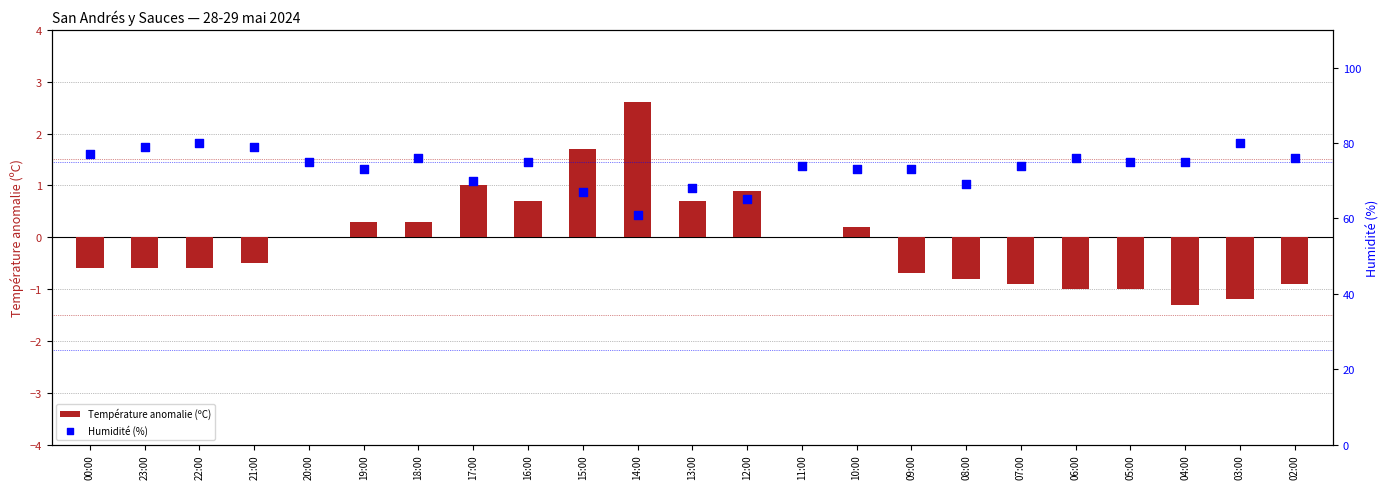

At how many categories does at least one series exceed 42?

23